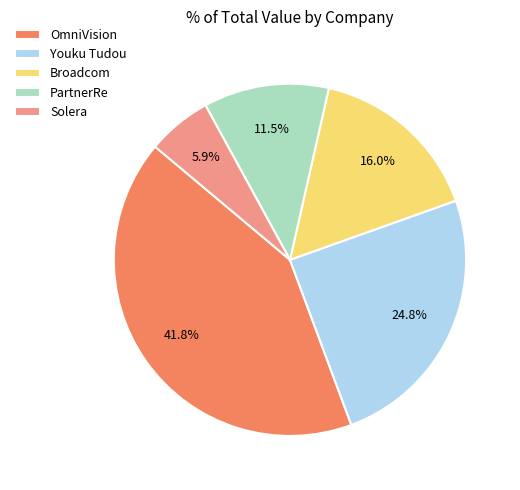

Which category has the biggest portion of the pie?

OmniVision